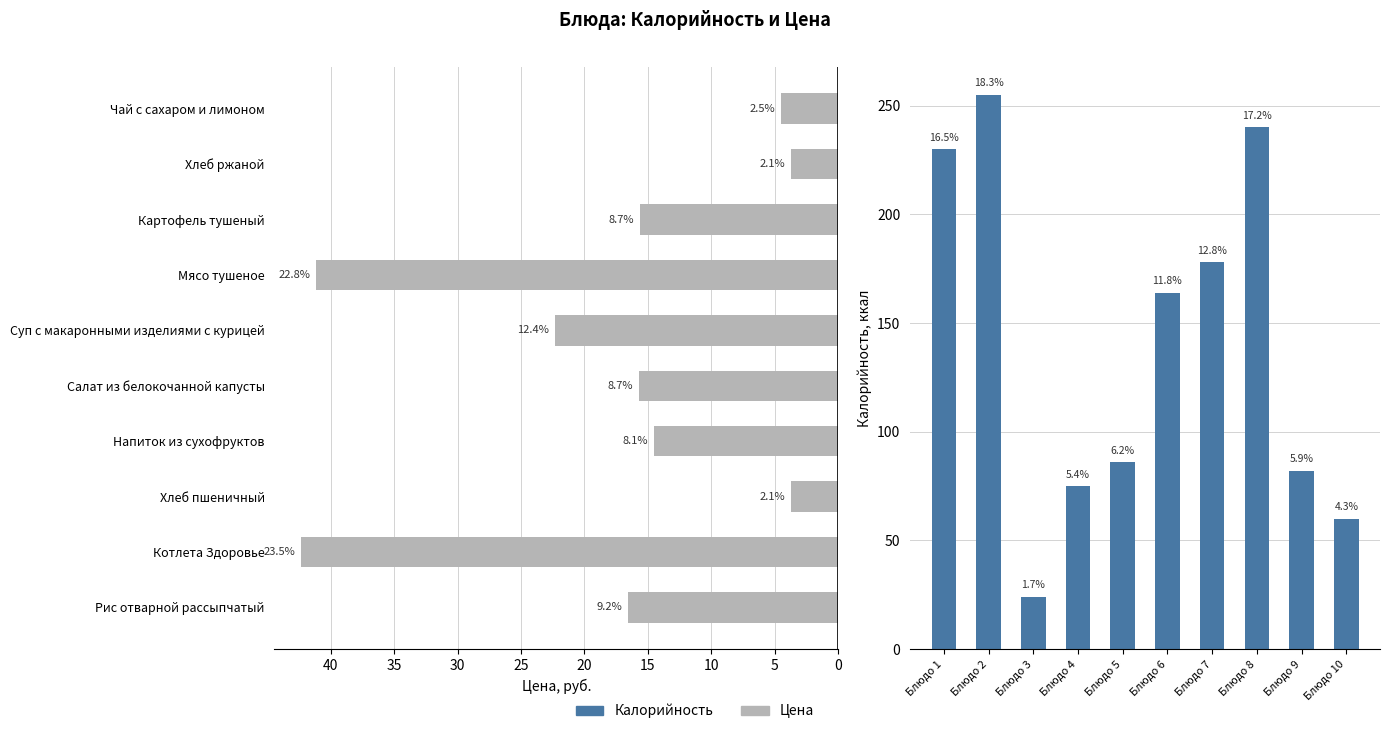

Reading left to right, transcribe all the data shown in this chart.

Цена: 16.5	42.3	3.7	14.5	15.7	22.3	41.1	15.6	3.7	4.5
Калорийность: 230.0	255.0	24.0	75.0	86.0	164.0	178.0	240.0	82.0	60.0